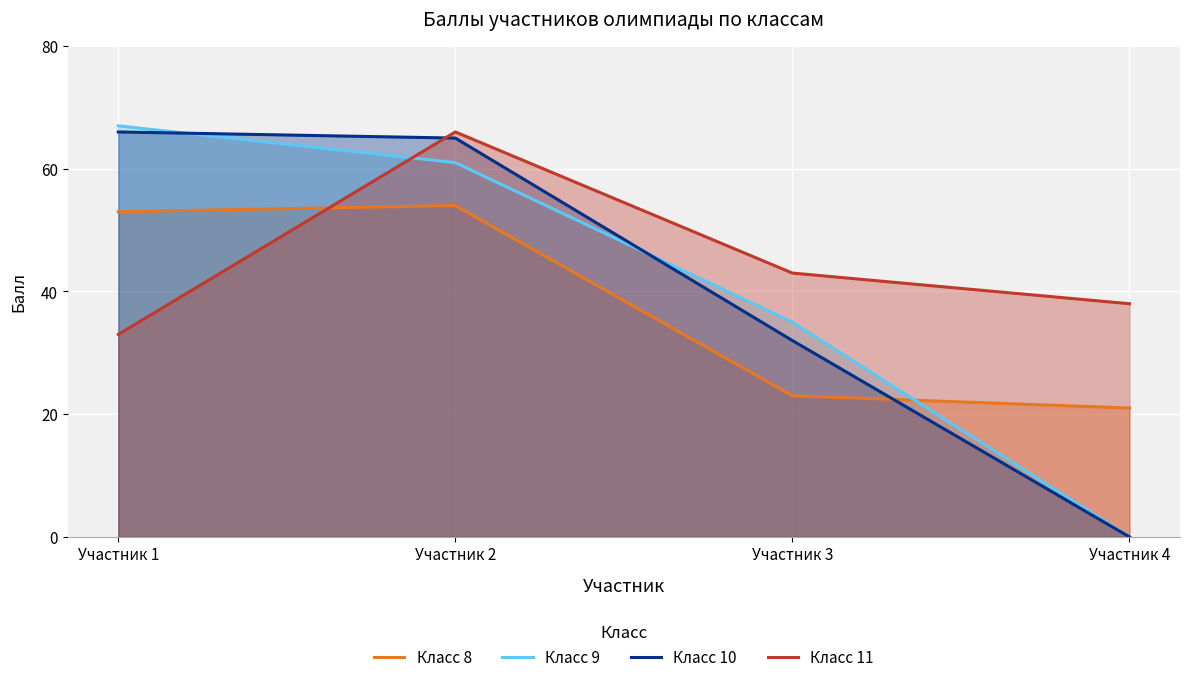

Reading left to right, what are all the values shown in this chart?

Класс 8: 53	54	23	21
Класс 9: 67	61	35	0
Класс 10: 66	65	32	0
Класс 11: 33	66	43	38